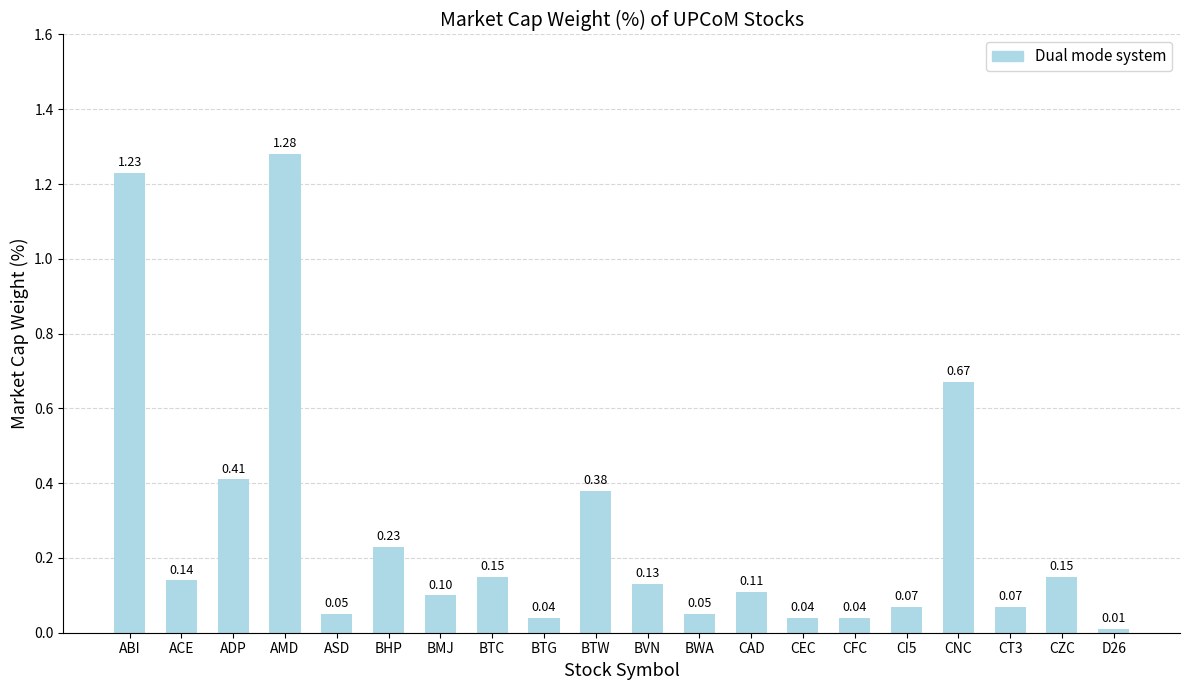

What is the label of the 15th bar from the left?

CFC